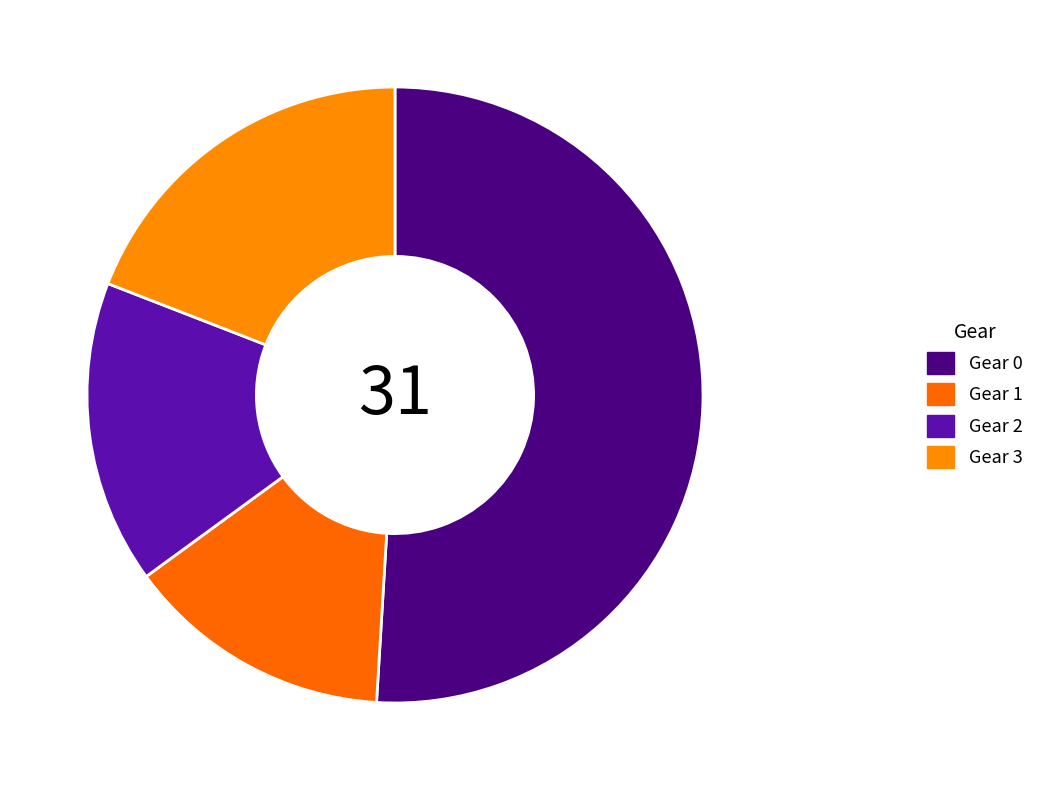

Which has a higher value, Gear 2 or Gear 1?

Gear 2